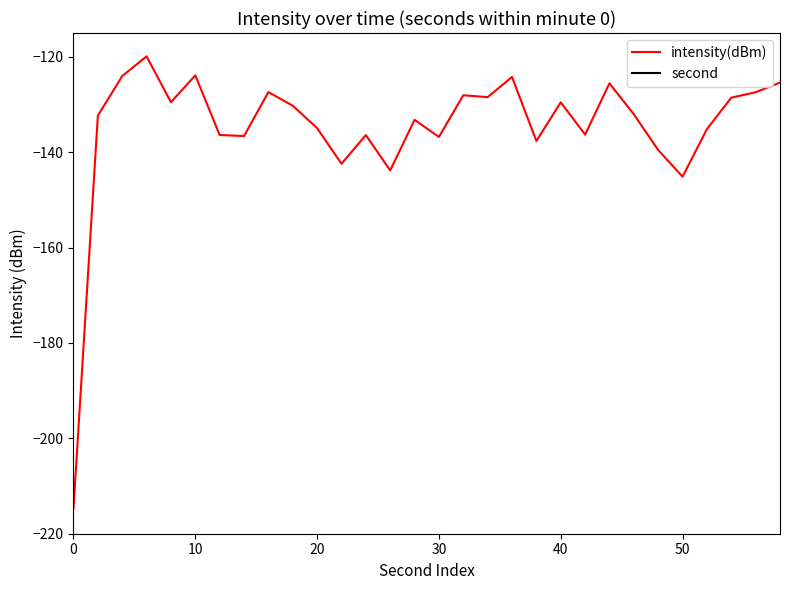

What is the maximum value for intensity(dBm)?

-119.9